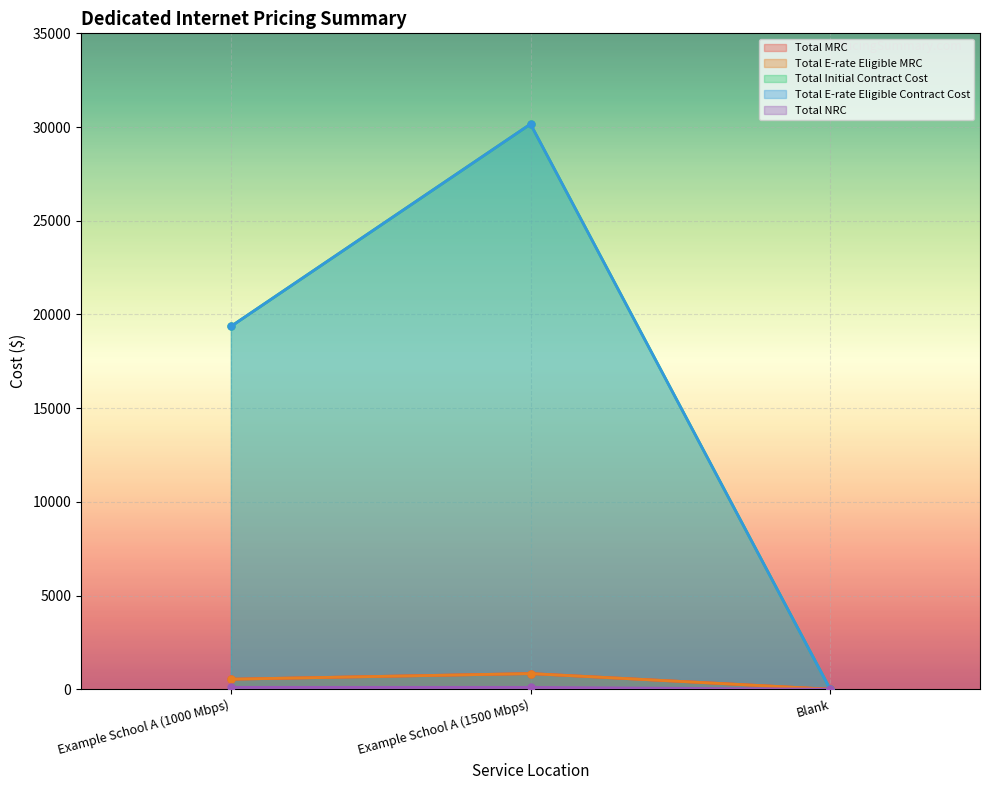

Which series has the largest total across all categories?

Total Initial Contract Cost